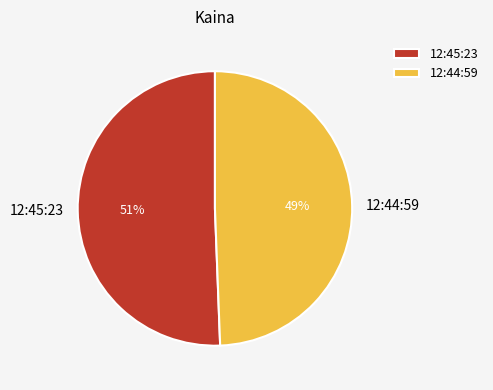

Does 12:45:23 account for over 50% of the chart?

Yes